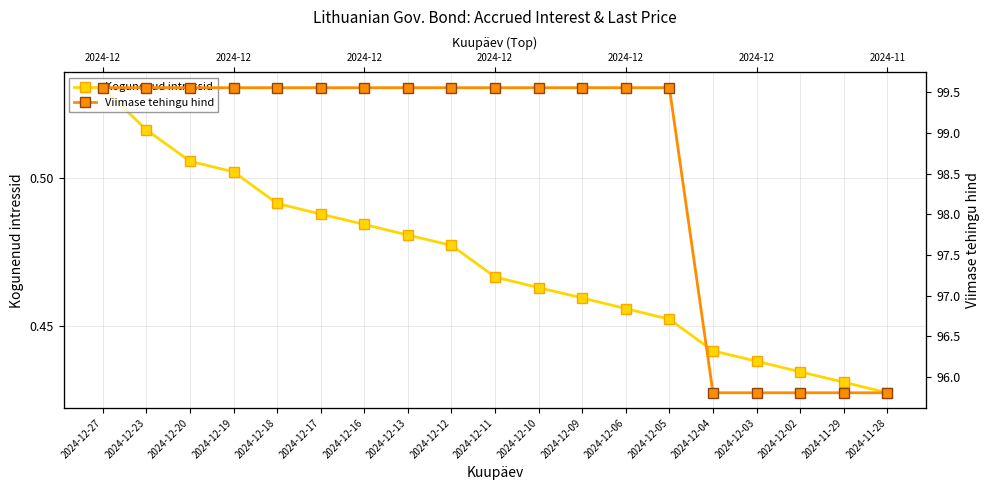

True or false: Viimase tehingu hind has more than 0 points higher than both neighbors.

False